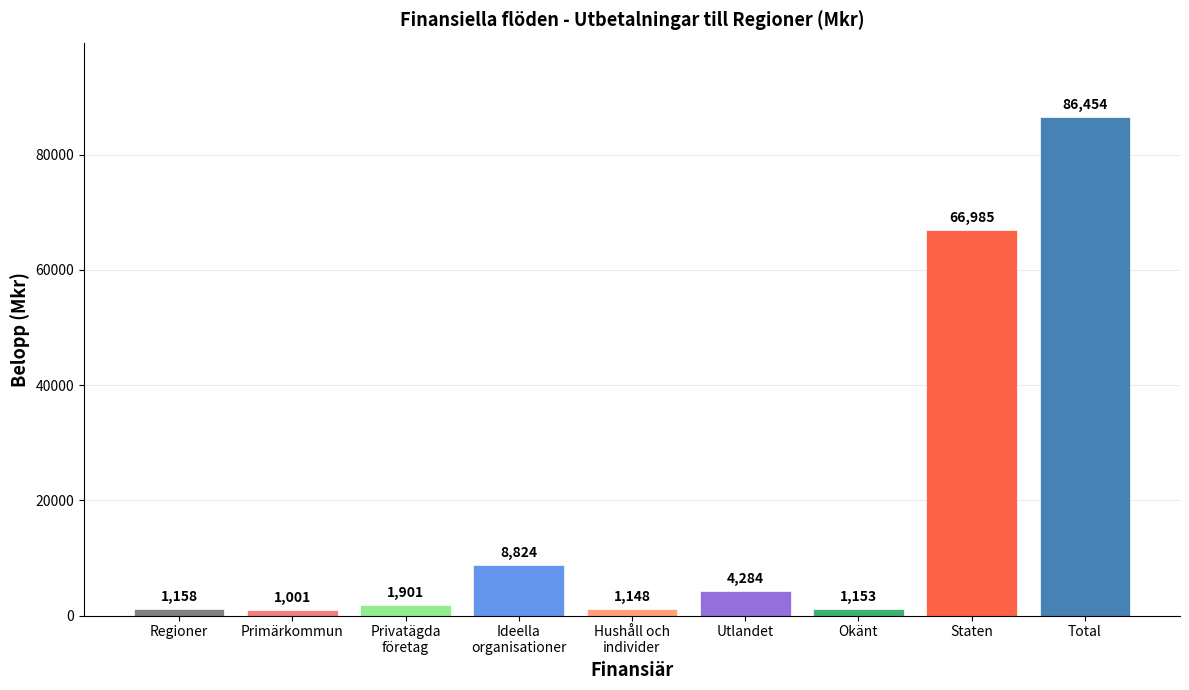

Rank the categories by value from lowest to highest.

Primärkommun, Hushåll och
individer, Okänt, Regioner, Privatägda
företag, Utlandet, Ideella
organisationer, Staten, Total